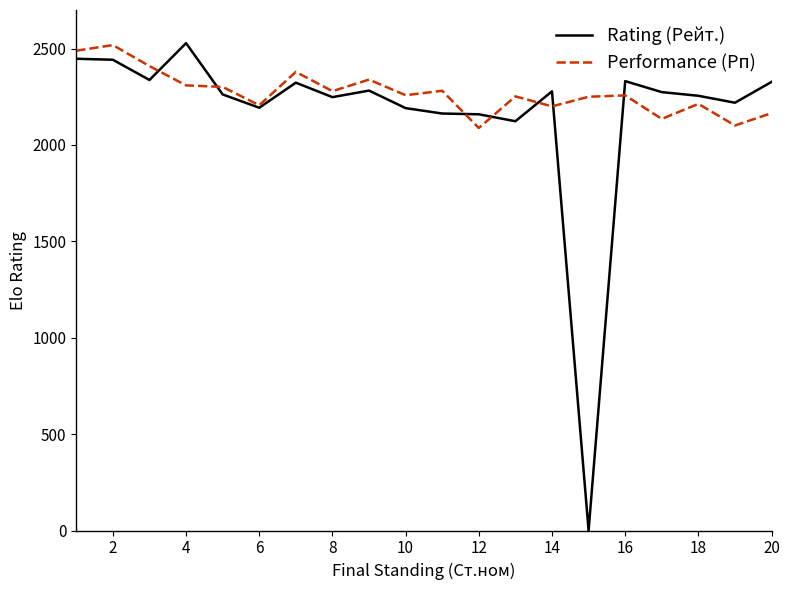

What is the maximum value for Rating (Рейт.)?

2528